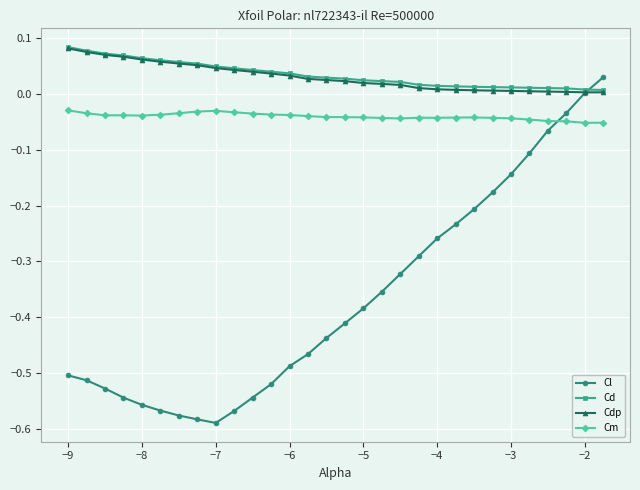

After their last crossing, which series has the higher values: Cl or Cm?

Cl